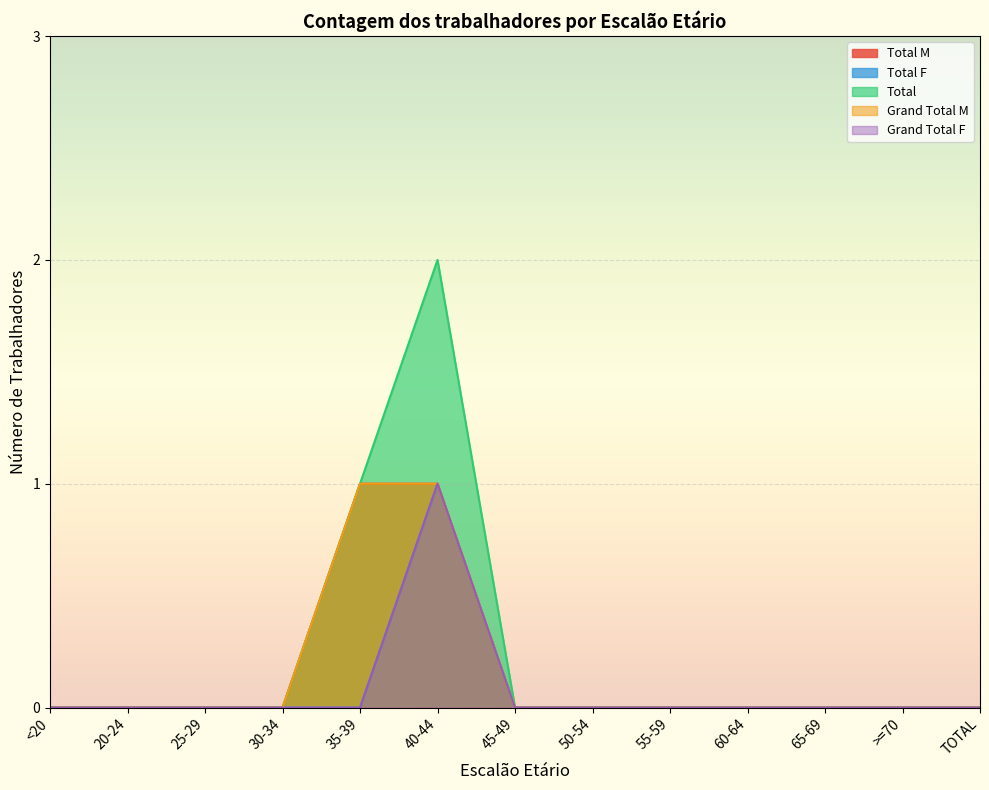

True or false: Total M has a value of 0 at 25-29.

True